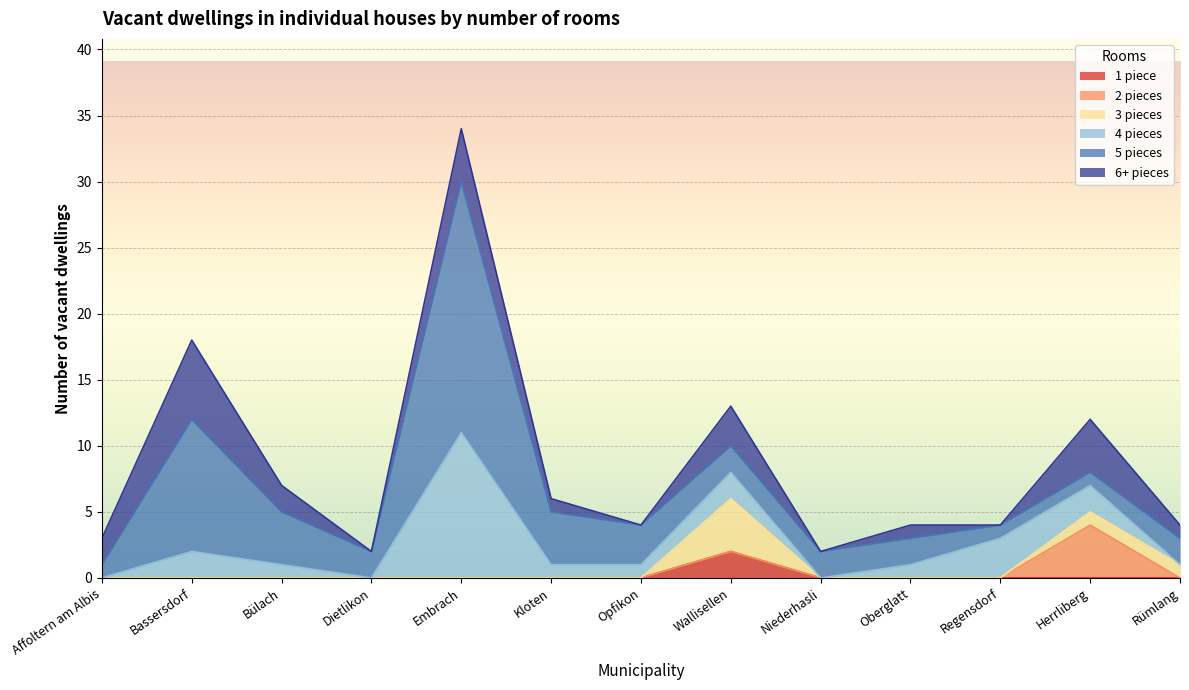

How many positive values does the 4 pieces series have?

9